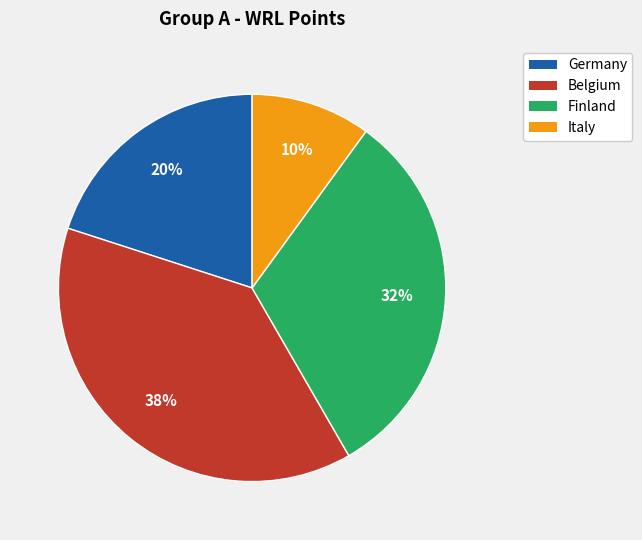

What is the ratio of the value at Finland to the value at Germany?

1.6